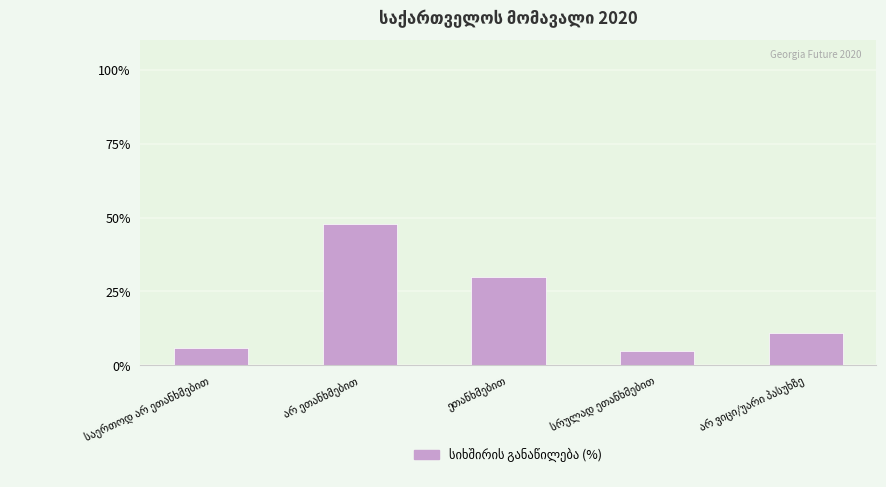

What is the minimum value shown in the chart?

5